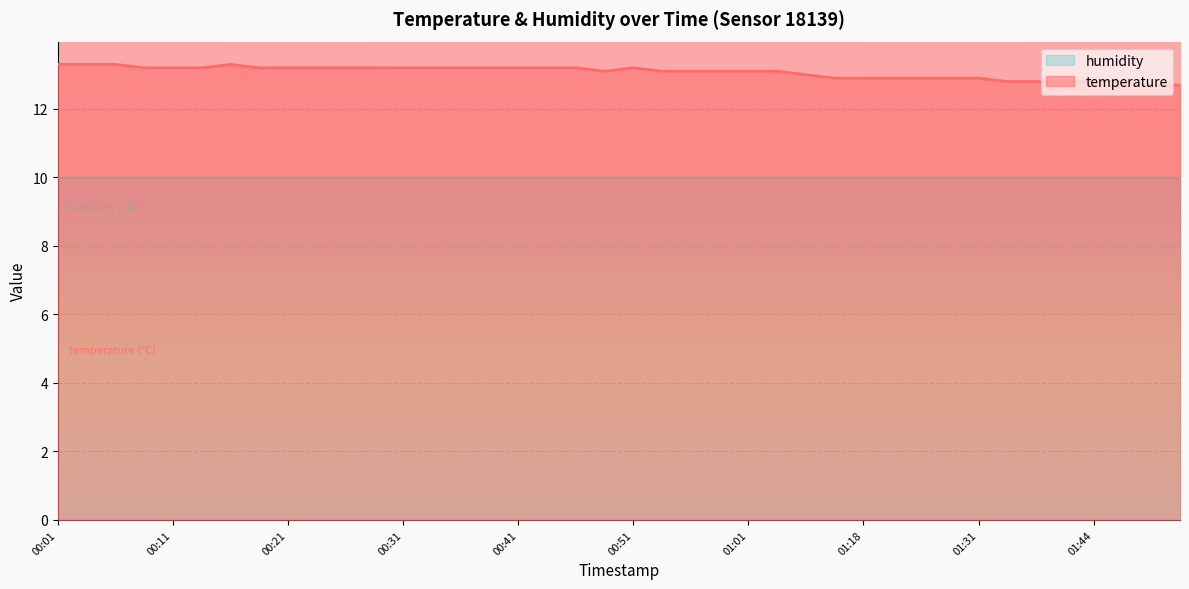

True or false: the data shows 5.4 at 01:36.

False